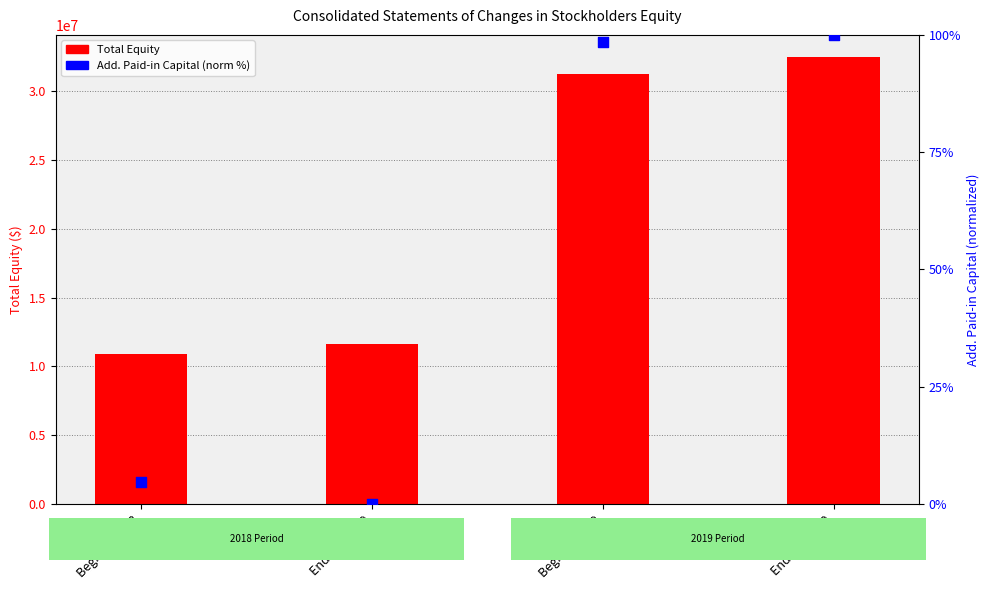

Which series reaches the minimum Y coordinate?

Additional Paid-in Capital (normalized %)